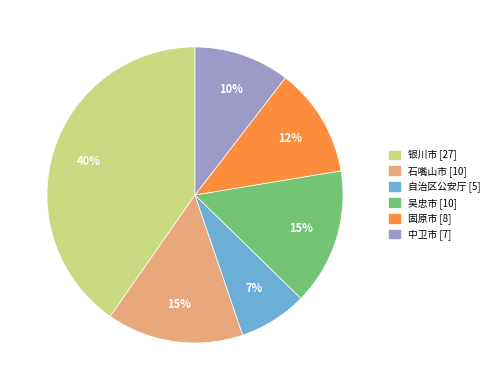

Is 自治区公安厅 the majority of the pie?

No